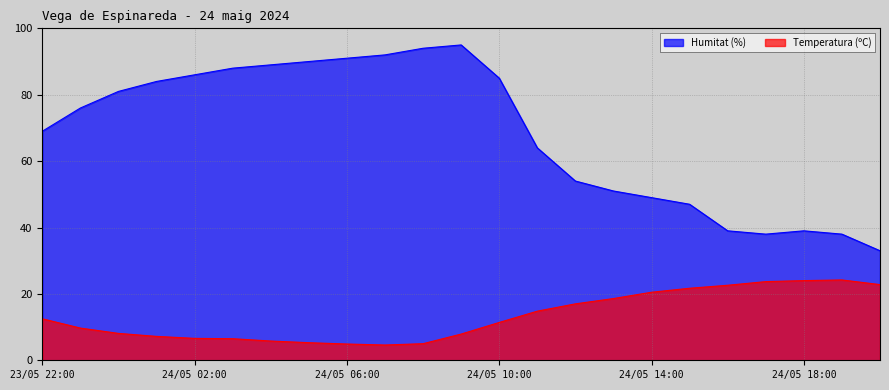

At which category does Humitat (%) reach its first local valley?

24/05 17:00